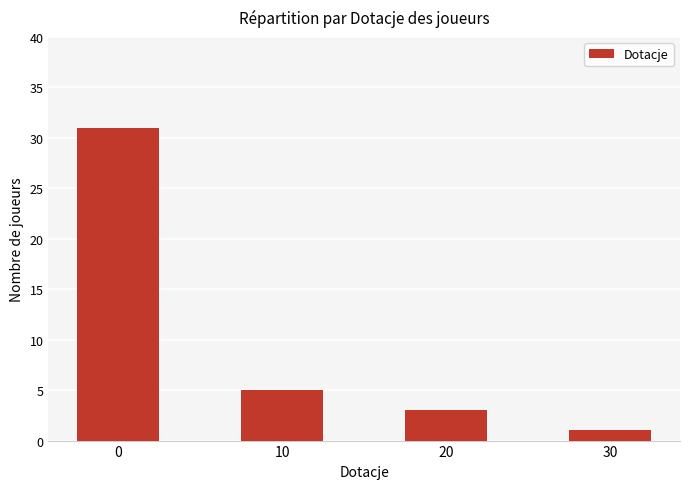

Which label corresponds to the smallest value in the chart?

30